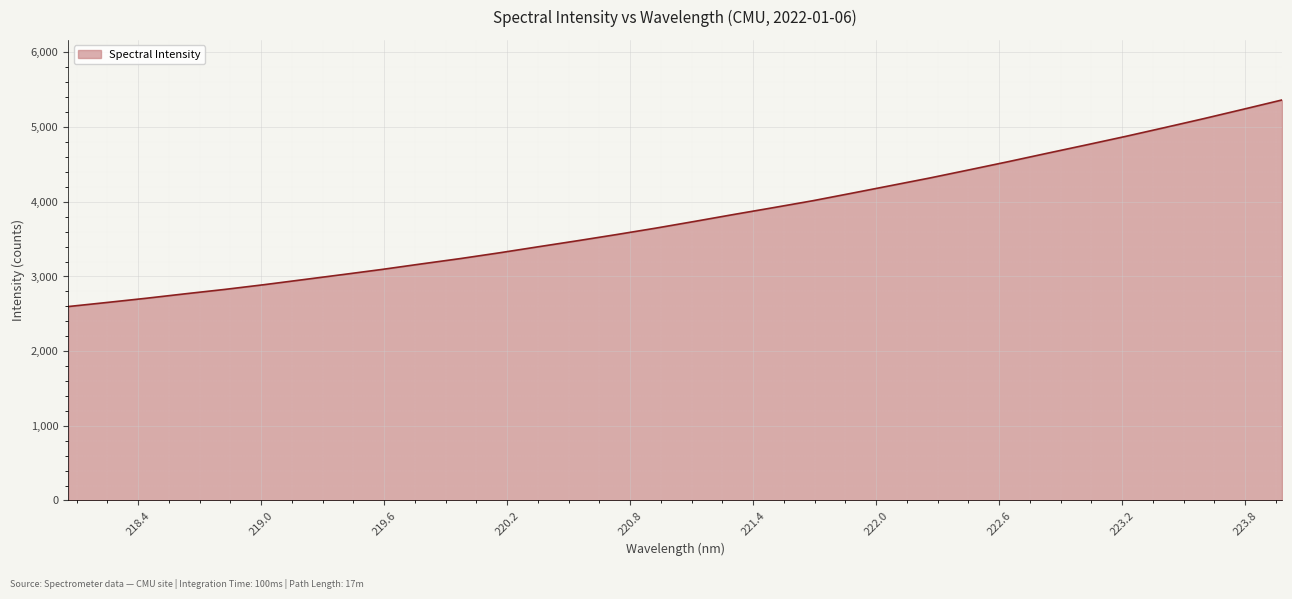

What is the smallest value displayed?

2597.4